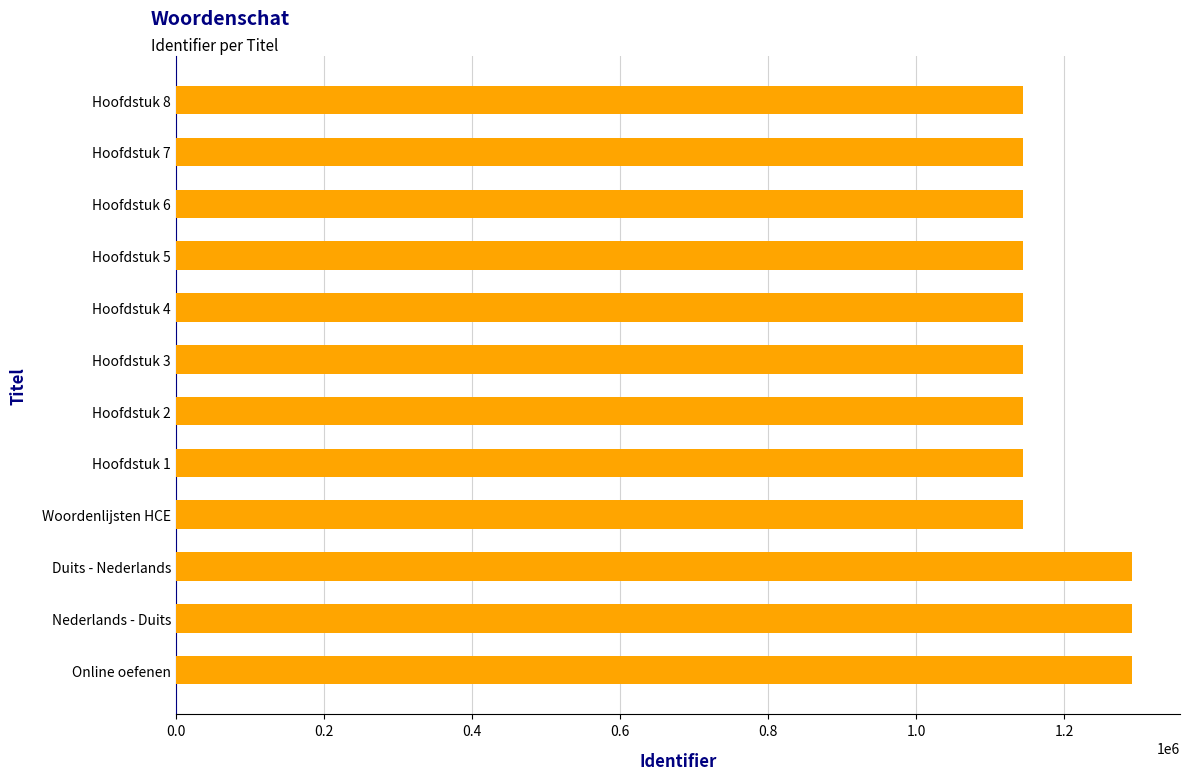

What is the sum of all values?

14179911